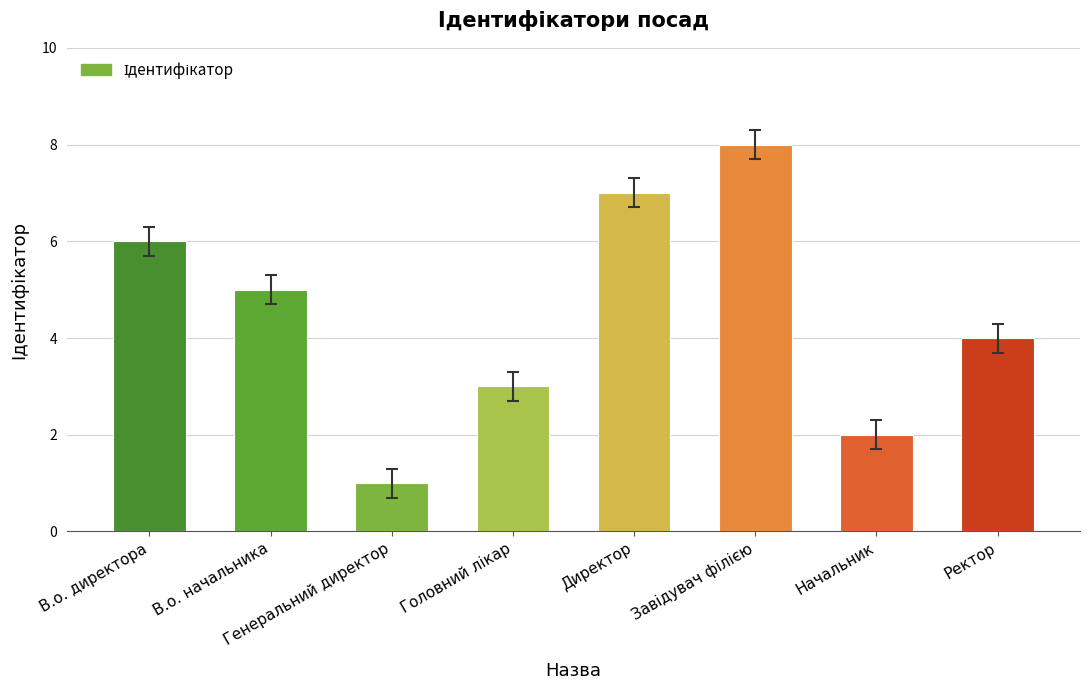

What is the value of the 1st bar from the left?

6